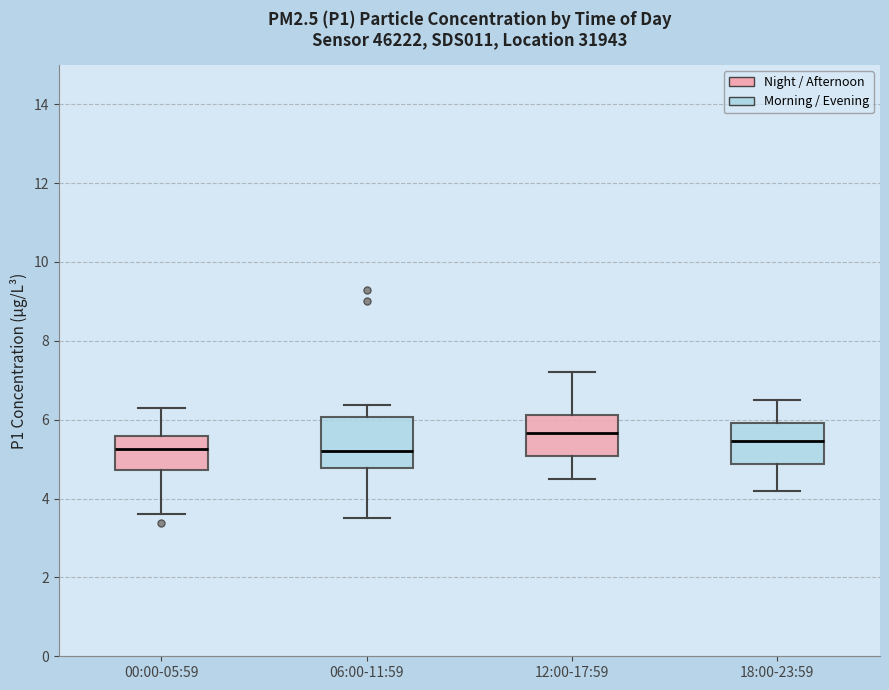

Reading left to right, transcribe this box plot: for each box, give where its median line is, the range the box spans, and where its two whiskers end, as read against the y-axis. The values are not printed on the chart, so give them approximately, as read against the axis.

00:00-05:59: median 5.2, box 4.8 to 5.6, whiskers 3.6 to 6.4
06:00-11:59: median 5.2, box 4.8 to 6.0, whiskers 3.6 to 6.4
12:00-17:59: median 5.6, box 5.0 to 6.2, whiskers 4.6 to 7.2
18:00-23:59: median 5.4, box 4.8 to 6.0, whiskers 4.2 to 6.6